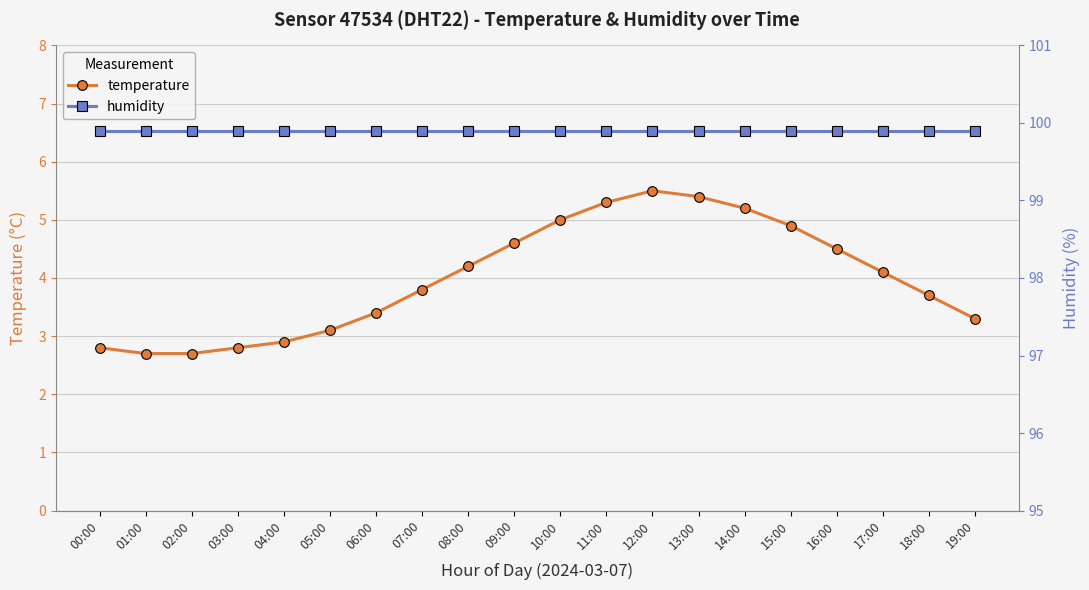

What is the difference between the second highest and second lowest values in the temperature series?

2.7